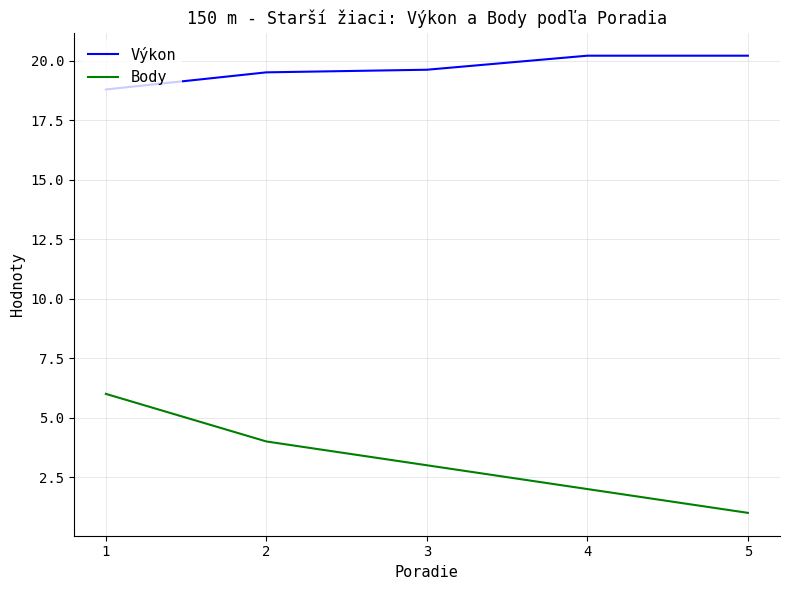

Reading left to right, list all the values displayed in this chart.

Výkon: 18.8	19.5	19.6	20.2	20.2
Body: 6.0	4.0	3.0	2.0	1.0